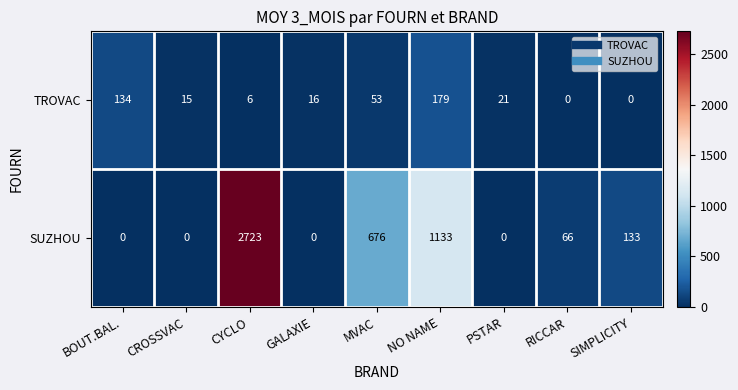

What is the spread (max minus min) of values at CROSSVAC?

15